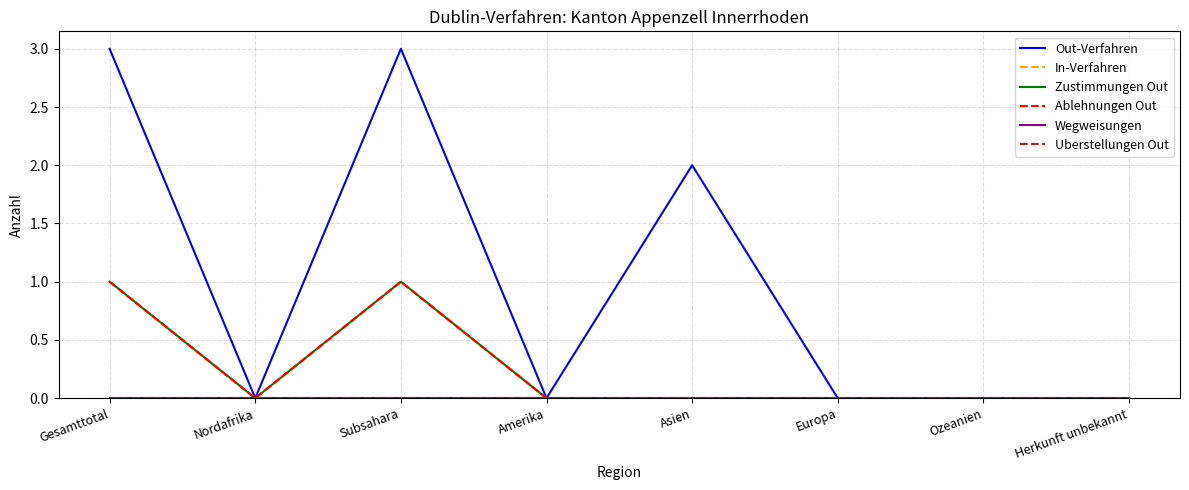

Is this an area chart (filled region under the line)?

No